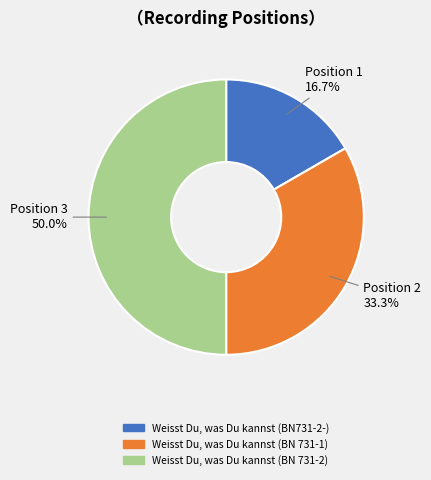

Which has a higher value, Weisst Du, was Du kannst (BN 731-1) or Weisst Du, was Du kannst (BN731-2-)?

Weisst Du, was Du kannst (BN 731-1)